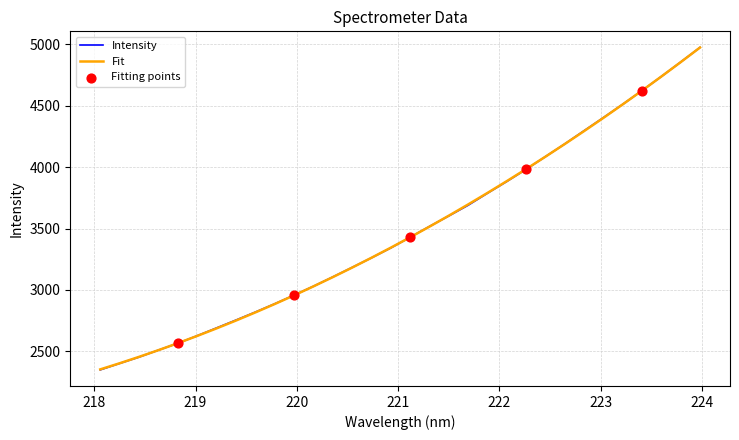

Which series has the largest range (max minus min)?

Intensity